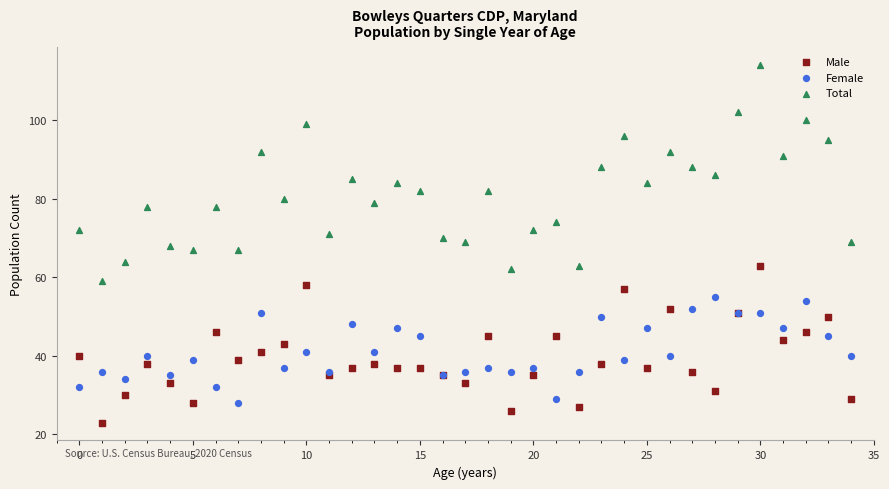

Which series reaches the minimum Y coordinate?

Male